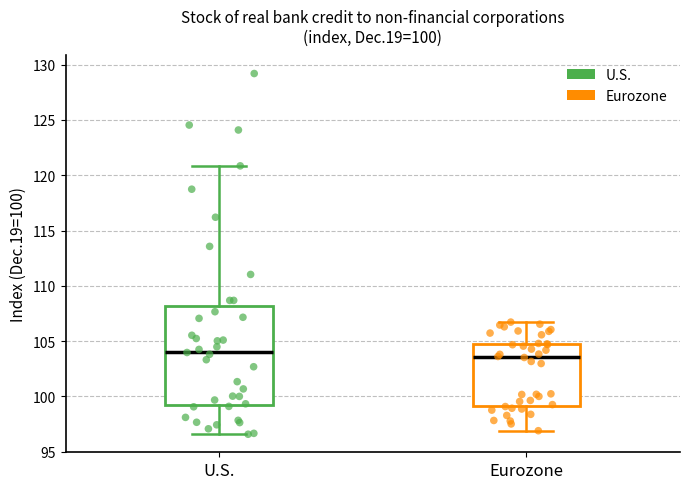

Comparing the boxes themselves (not the whiskers), which one is the tallest?

U.S.